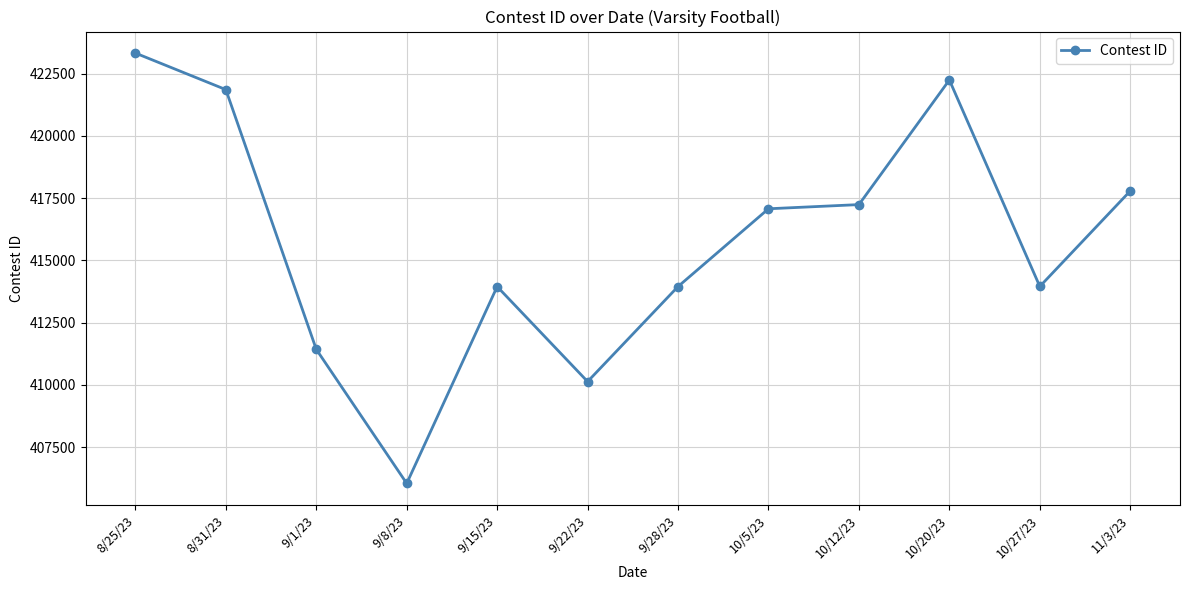

Where is the first local minimum?

9/8/23